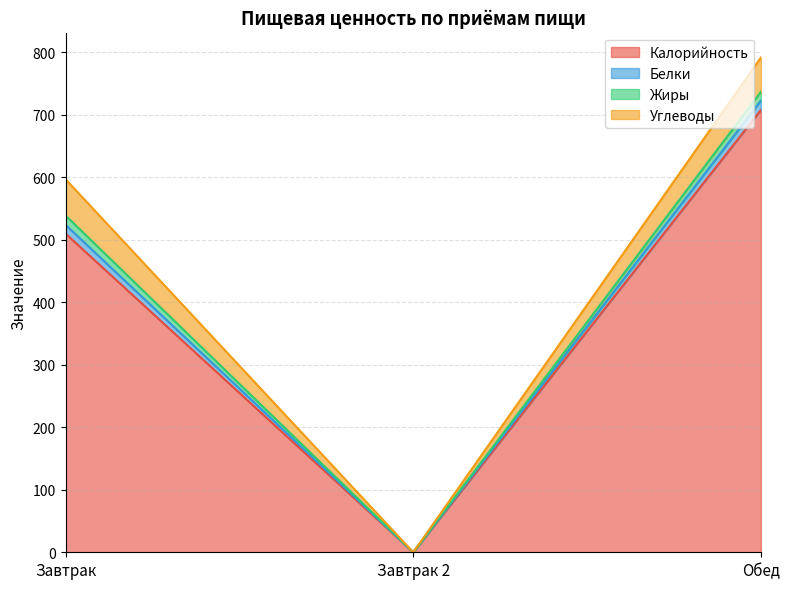

Rank the categories by Белки value from highest to lowest.

Обед, Завтрак, Завтрак 2